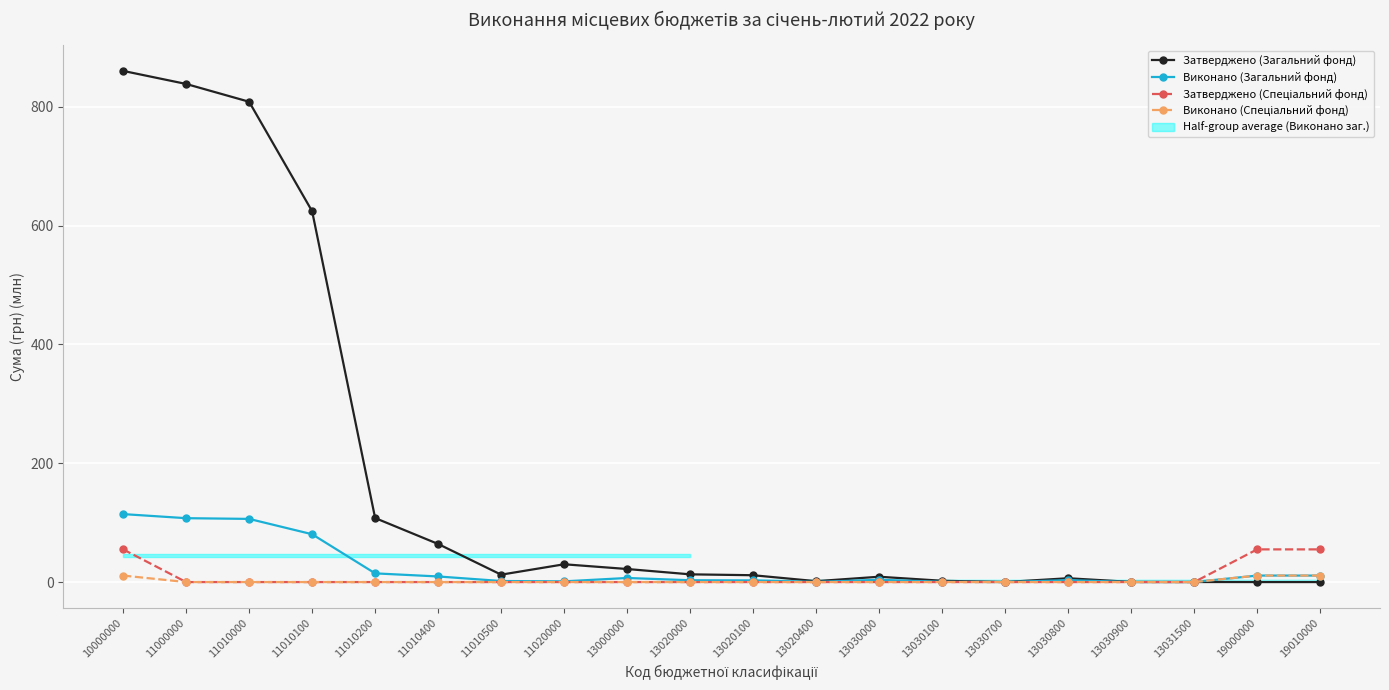

What is the average value of the Затверджено (Спеціальний фонд) series?

8.2